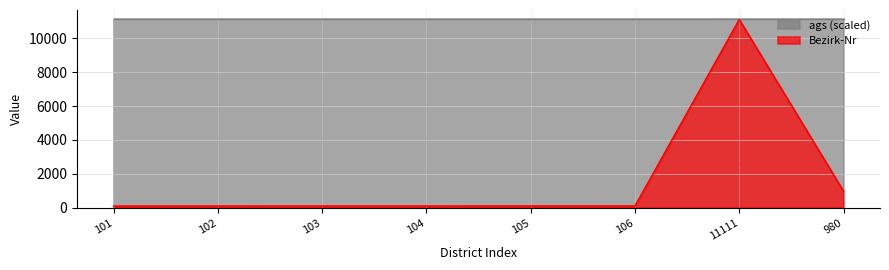

True or false: the data shows 145 at 106.

False